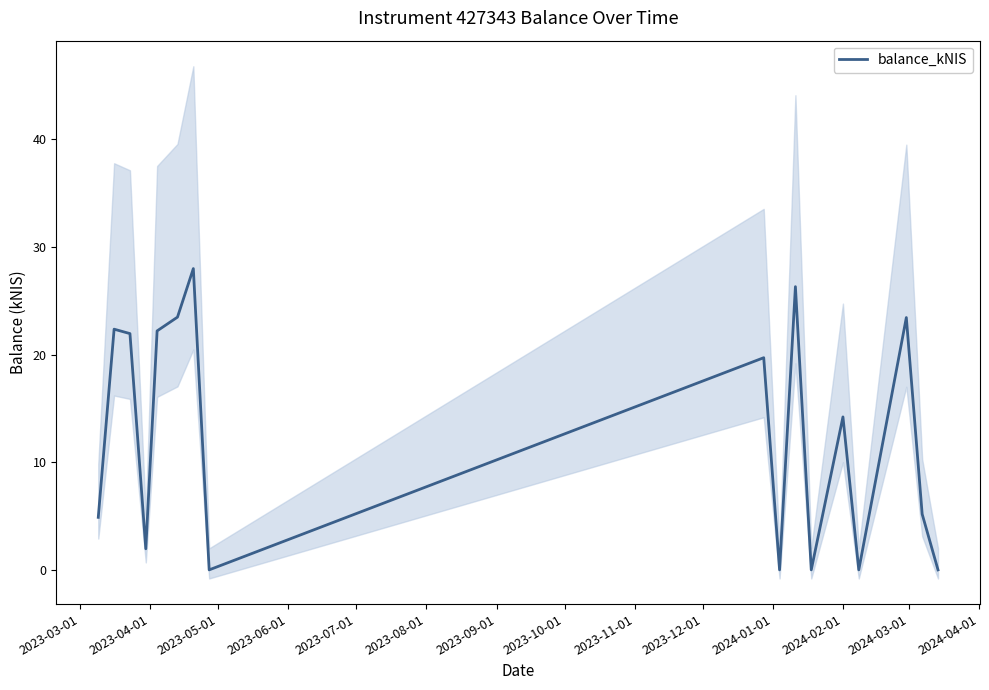

Count the number of data series in this chart.

1